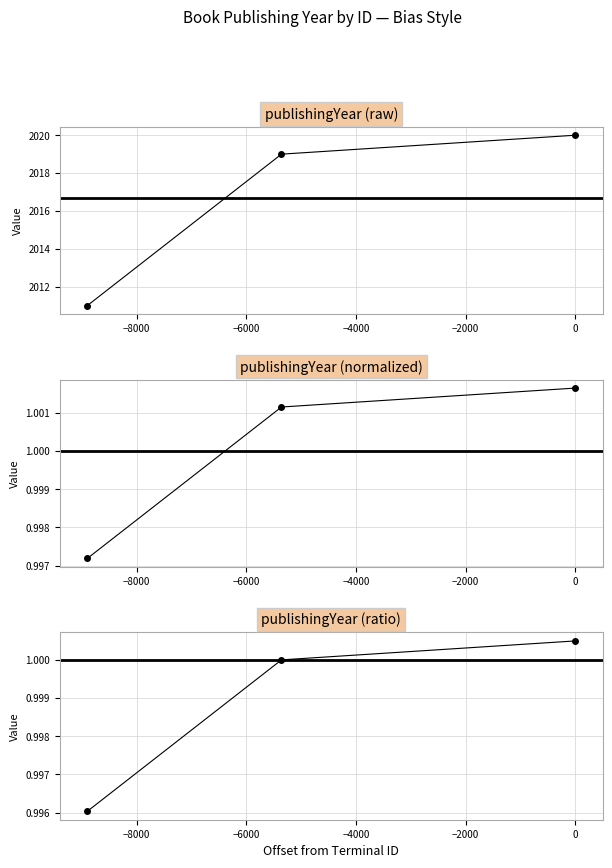

Which has a higher value, −10000 or −6000?

−10000